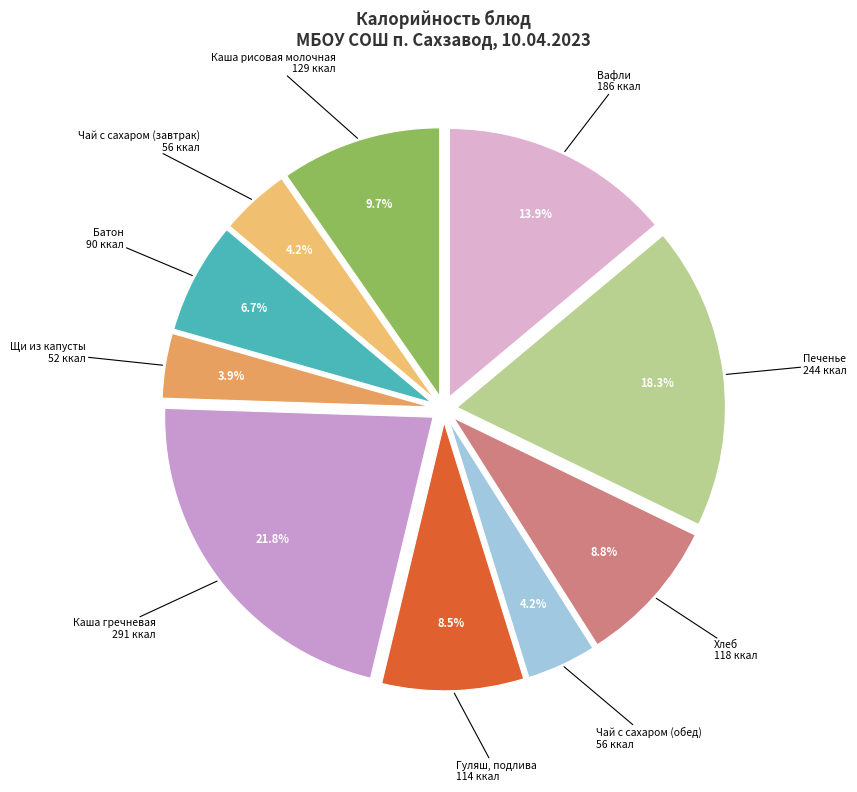

What percentage is the Печенье slice, to the nearest percent?

18%